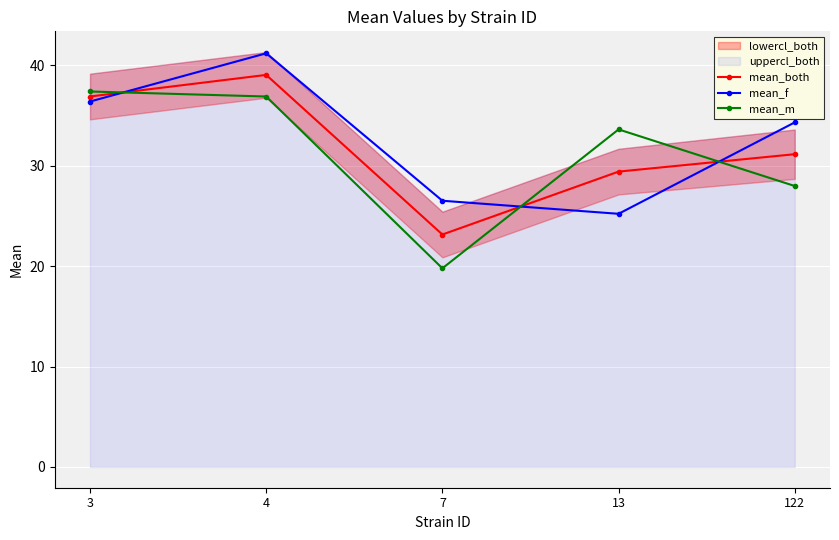

True or false: mean_m and mean_both intersect in this chart.

True